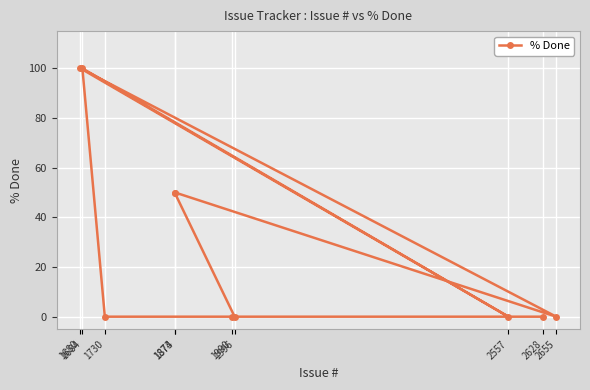

Rank the categories by value from lowest to highest.

2628, 1990, 1730, 2557, 2655, 1996, 1874, 1873, 1684, 1680